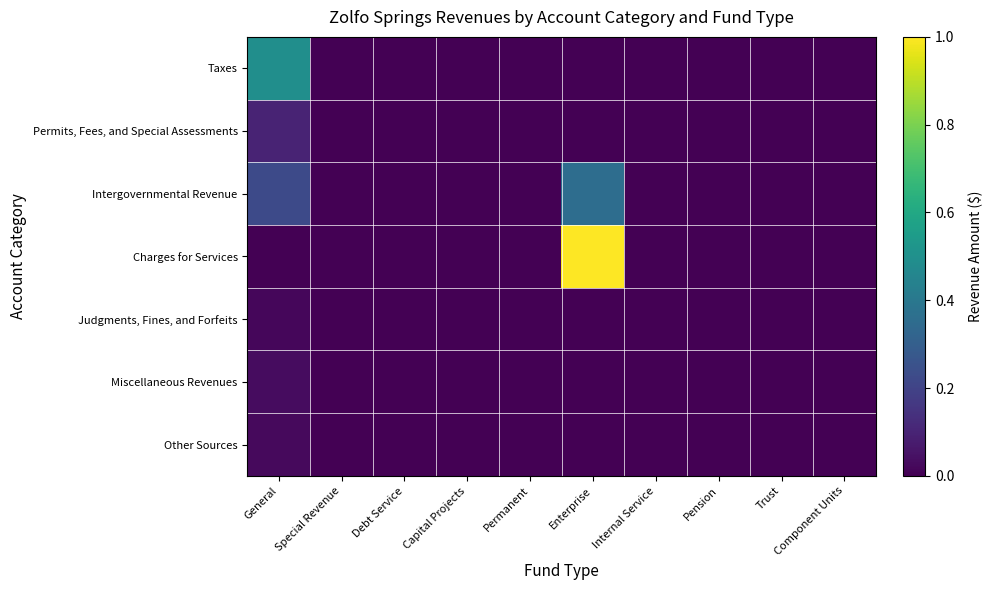

At how many categories does at least one series exceed 0?

2